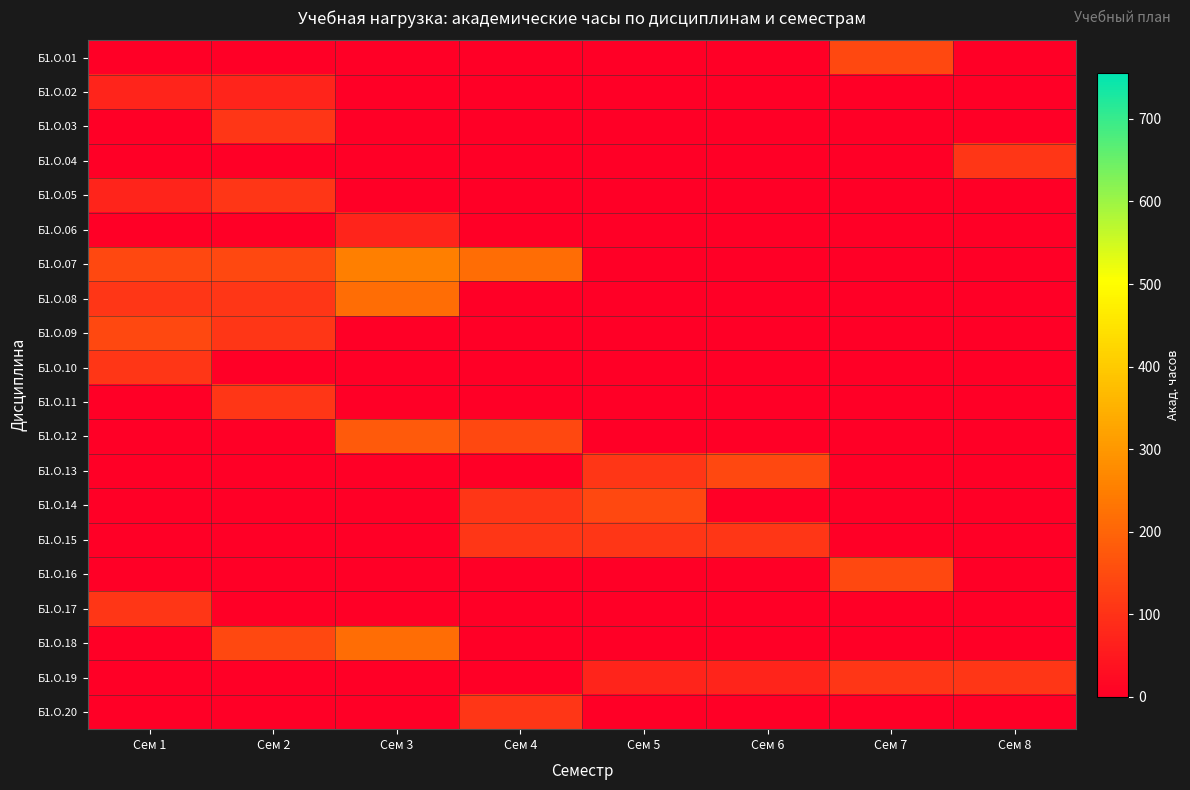

Rank the series by their maximum value, from highest to lowest.

Б1.О.07, Б1.О.08, Б1.О.18, Б1.О.12, Б1.О.01, Б1.О.09, Б1.О.13, Б1.О.14, Б1.О.16, Б1.О.03, Б1.О.04, Б1.О.05, Б1.О.10, Б1.О.11, Б1.О.15, Б1.О.17, Б1.О.19, Б1.О.20, Б1.О.02, Б1.О.06